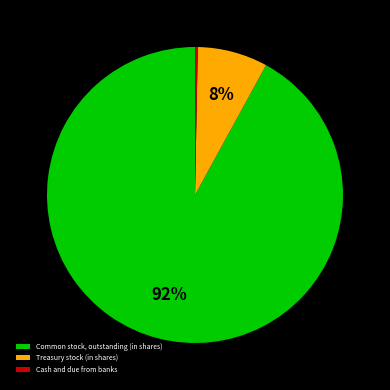

What is the largest slice in the pie chart?

Common stock, outstanding (in shares)